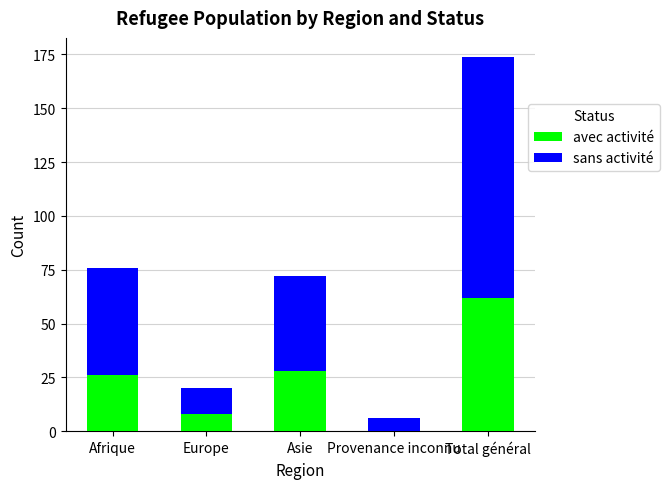

Which category has the highest value in the avec activité series?

Total général